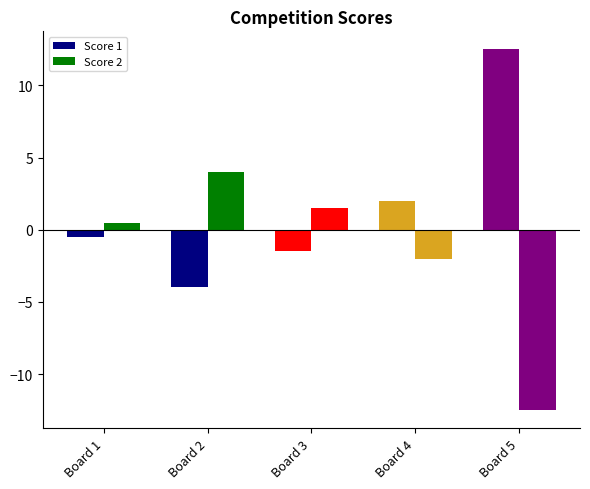

How many data points does each series have?

5